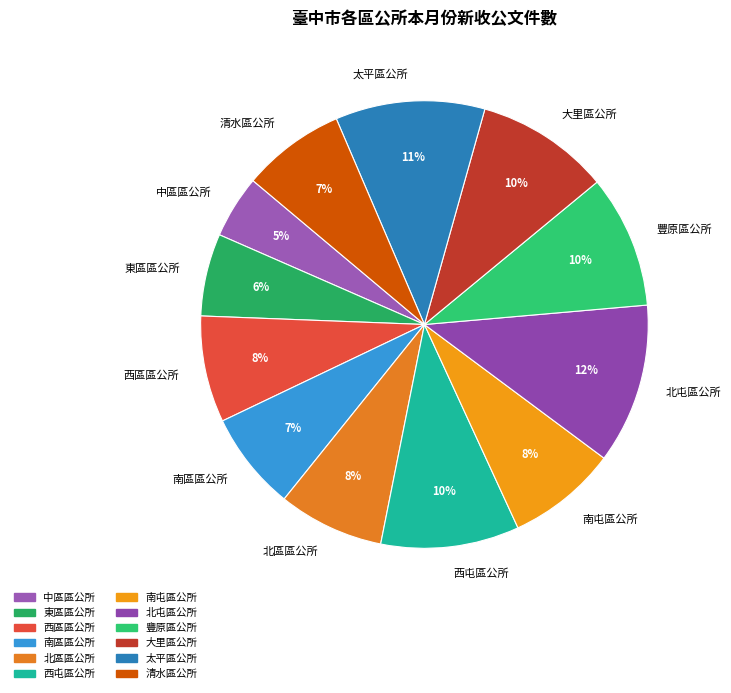

Combined, do 西屯區公所 and 南區區公所 account for over 50%?

No